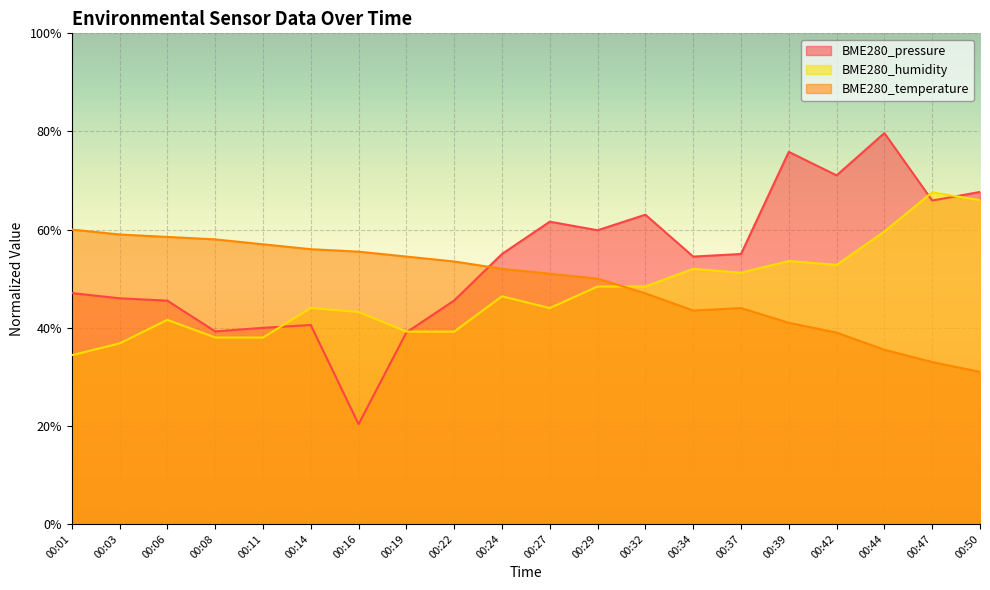

Rank the series at 00:50 from lowest to highest value.

BME280_temperature, BME280_humidity, BME280_pressure